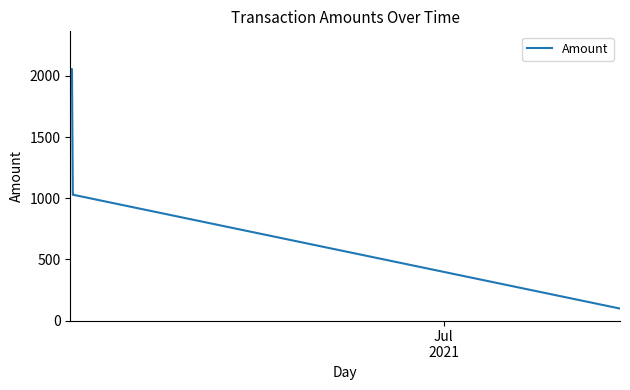

What is the difference between the maximum and minimum values?

1957.9